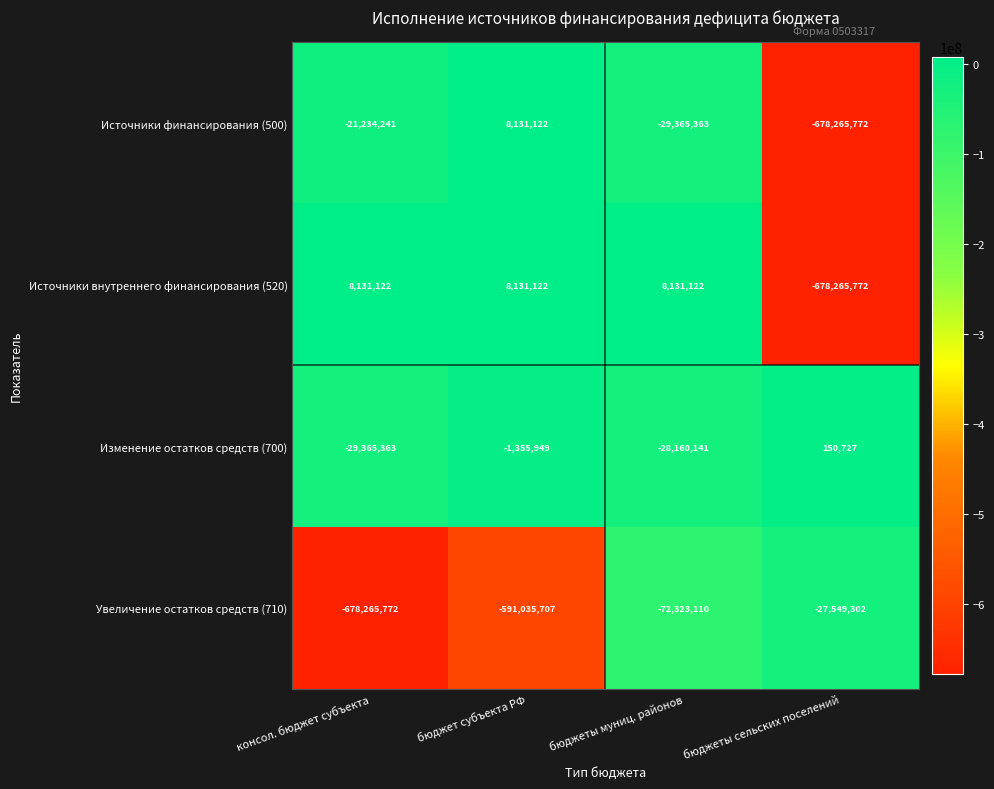

At which category is the sum across all series the highest?

бюджеты муниц. районов